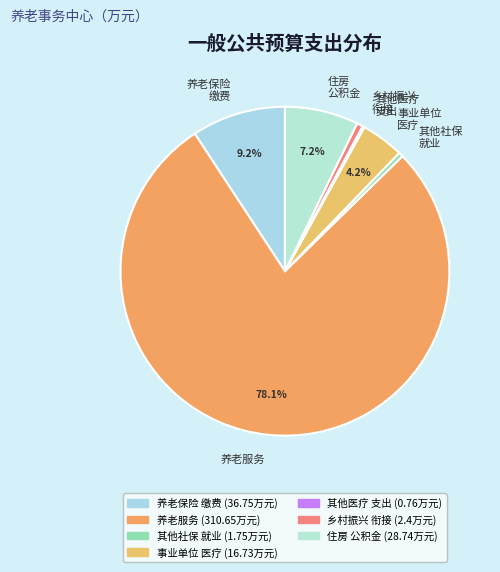

What is the total percentage of 住房 公积金 and 事业单位 医疗?

11.4%